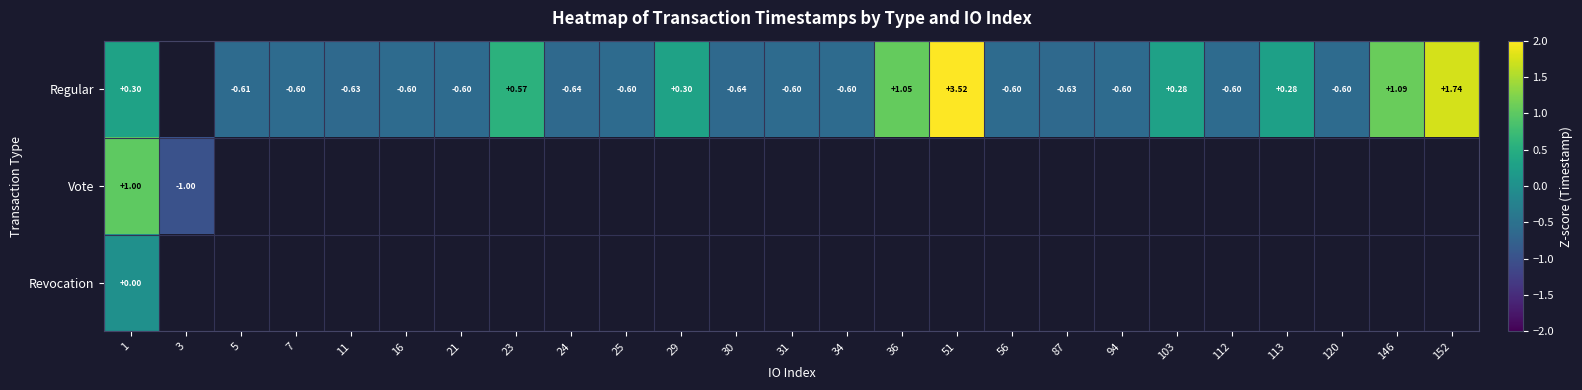

Rank the series by their maximum value, from lowest to highest.

Revocation, Vote, Regular